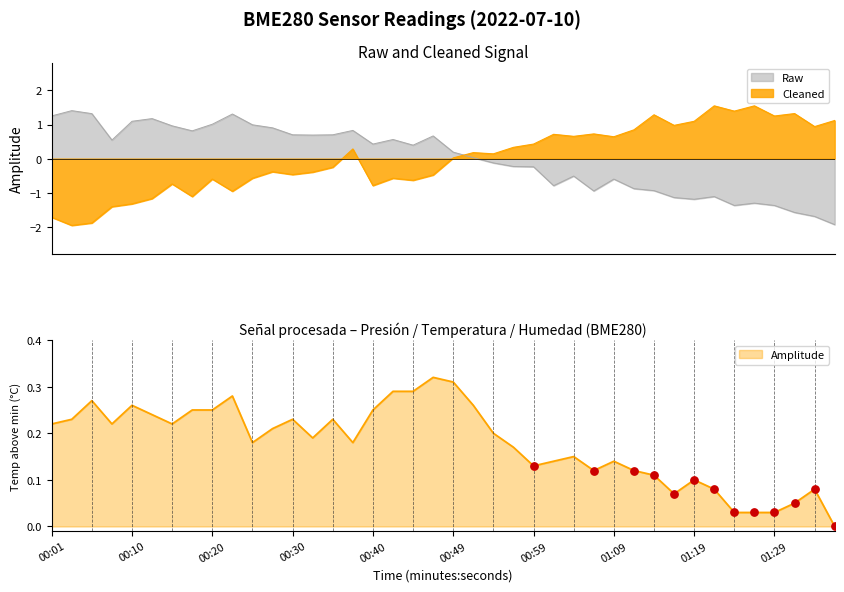

At how many categories does at least one series exceed 0?

40